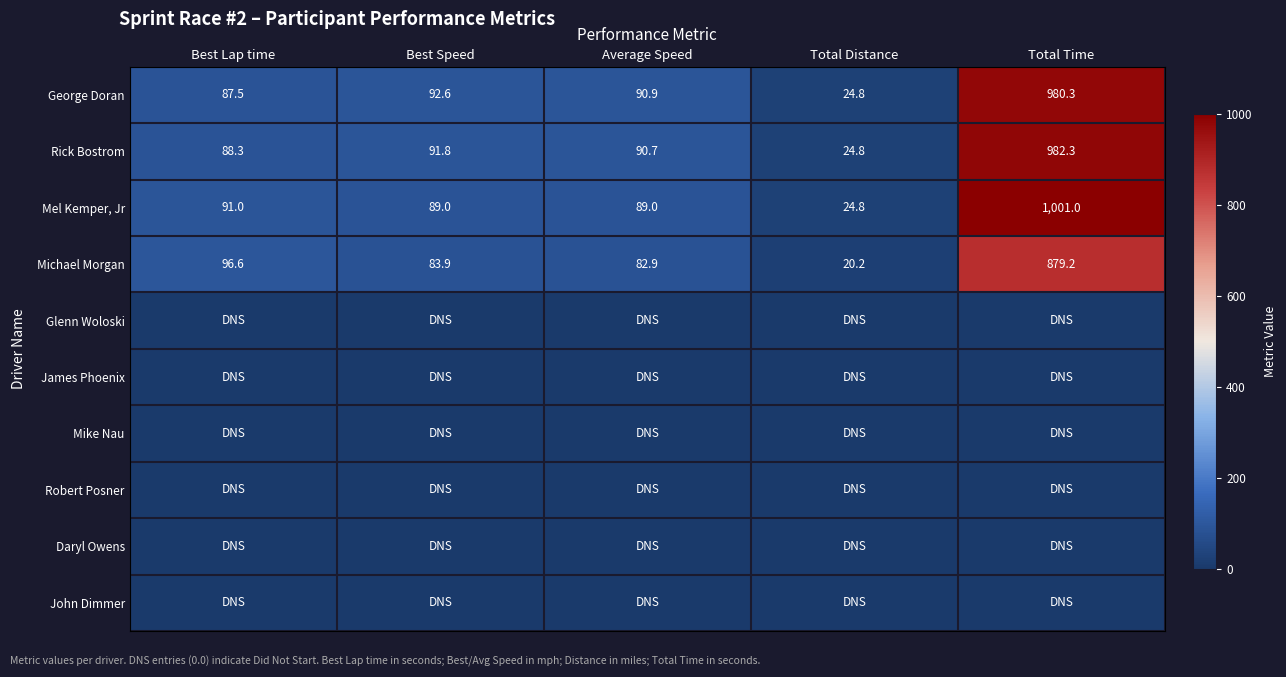

At which category is the sum across all series the highest?

Total Time